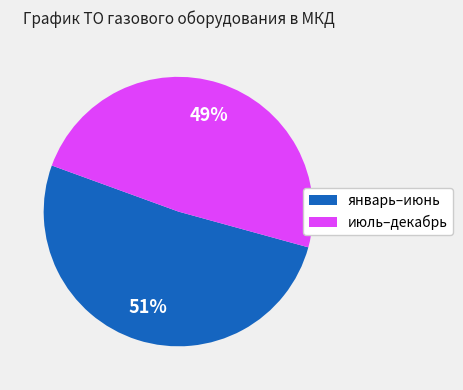

What is the largest slice in the pie chart?

январь–июнь